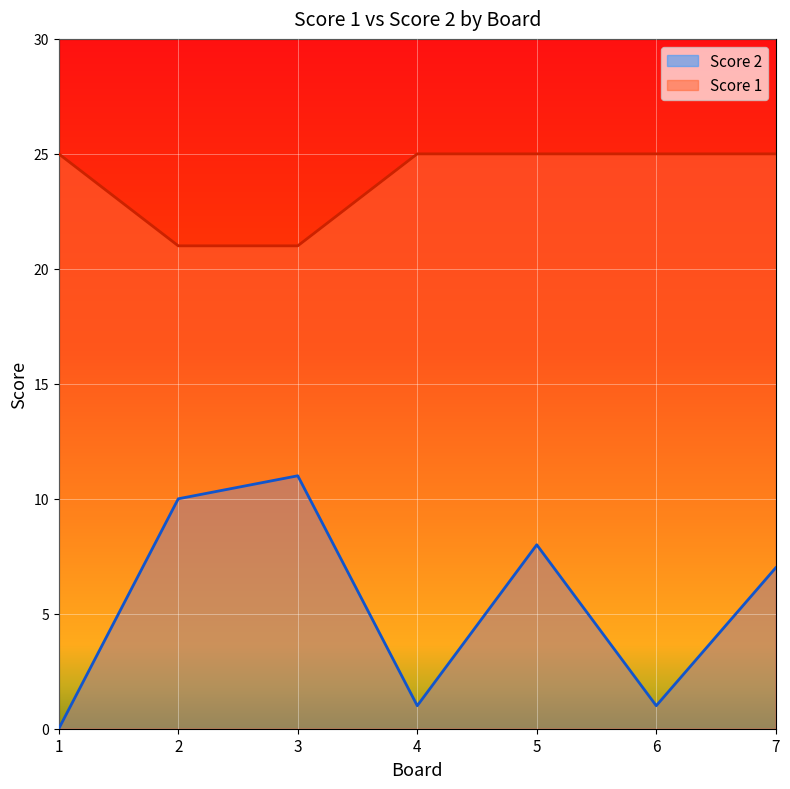

What are all the series names shown in the legend?

Score 2, Score 1